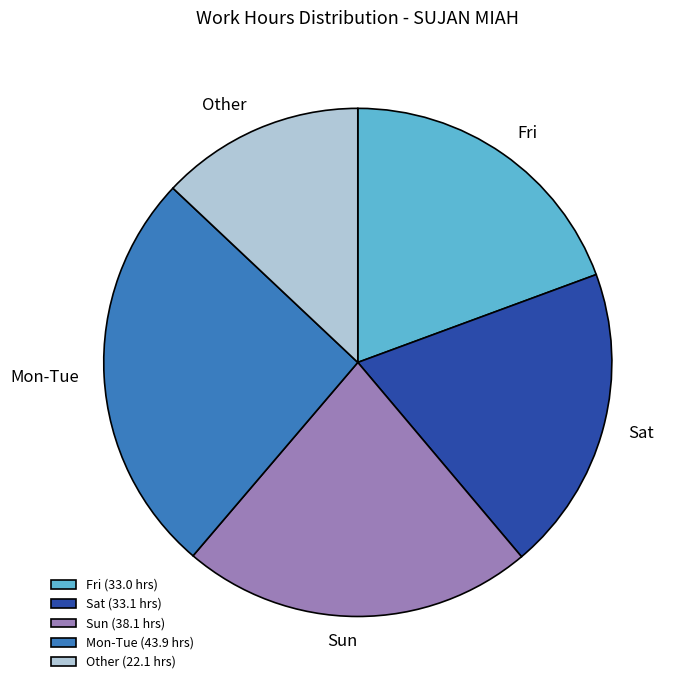

Does Sat account for over 50% of the chart?

No